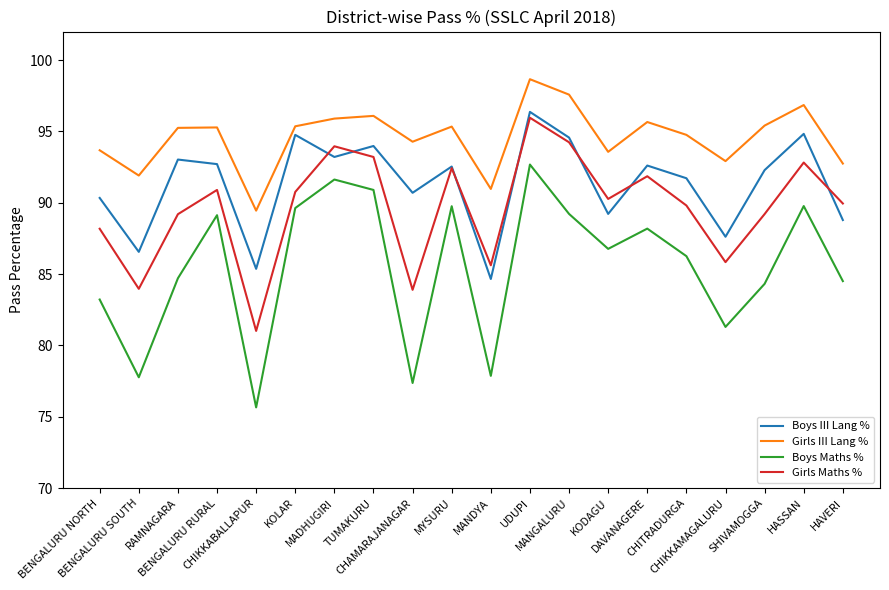

Which category has the highest value in the Boys III Lang % series?

UDUPI